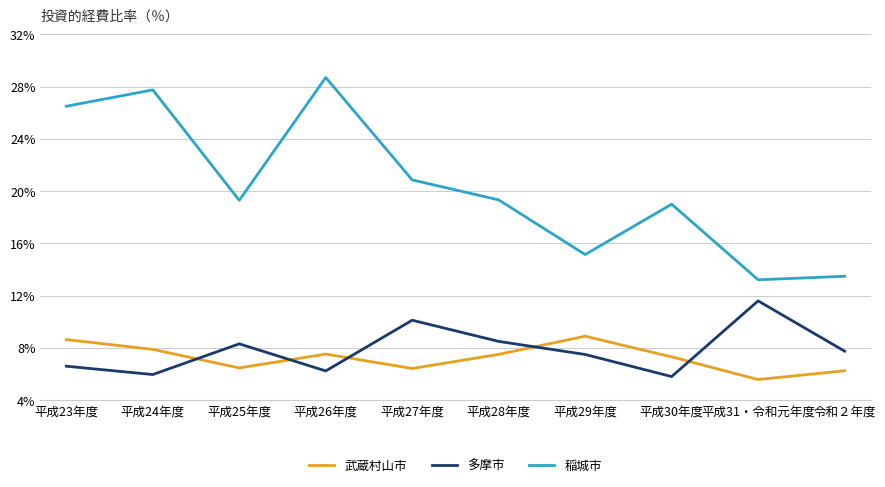

What is the total value across all series at 平成30年度?

32.1